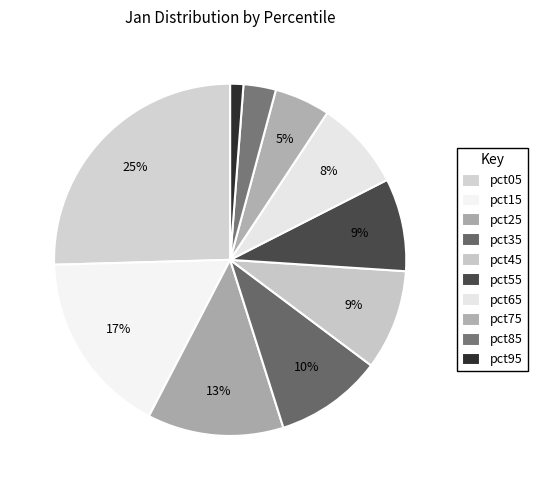

True or false: pct15 accounts for 30% of the total.

False